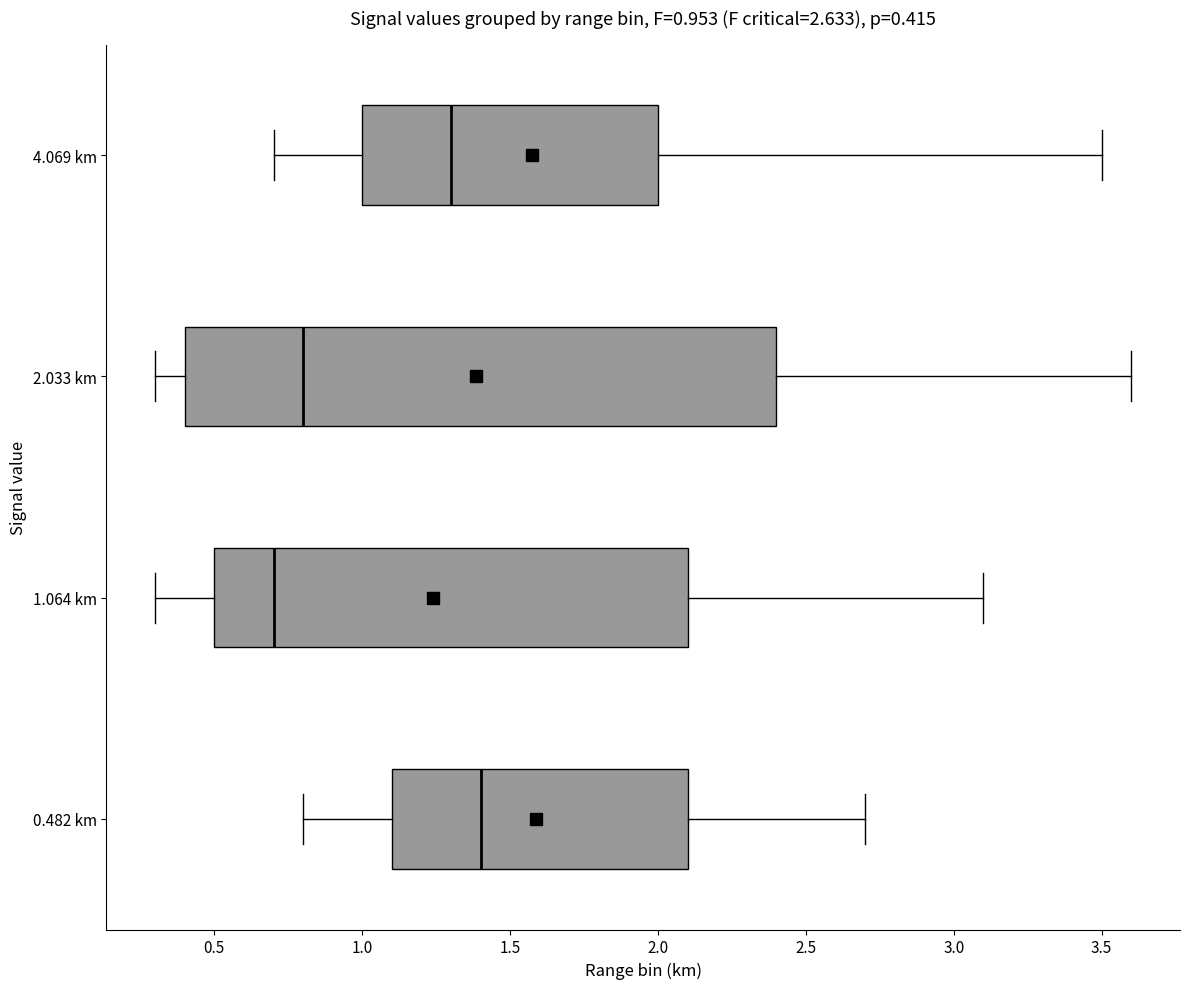

Which box's median line is the furthest to the right?

0.482 km